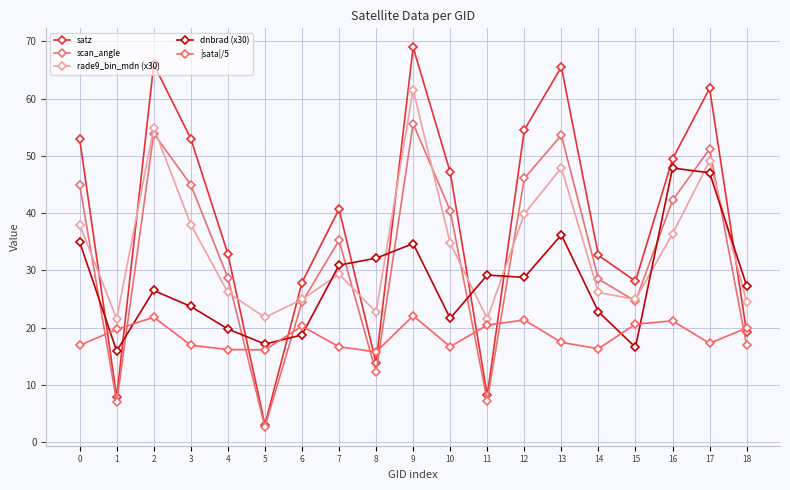

Rank the series by their maximum value, from lowest to highest.

|sata|/5, dnbrad (x30), scan_angle, rade9_bin_mdn (x30), satz